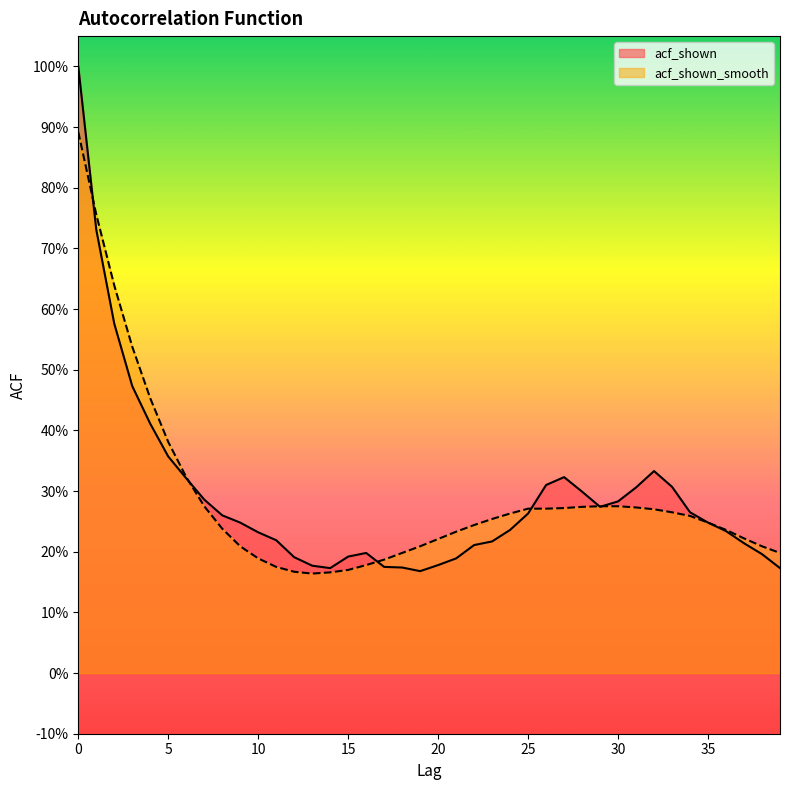

What is the sum of the acf_shown values at 4 and 8?

0.7